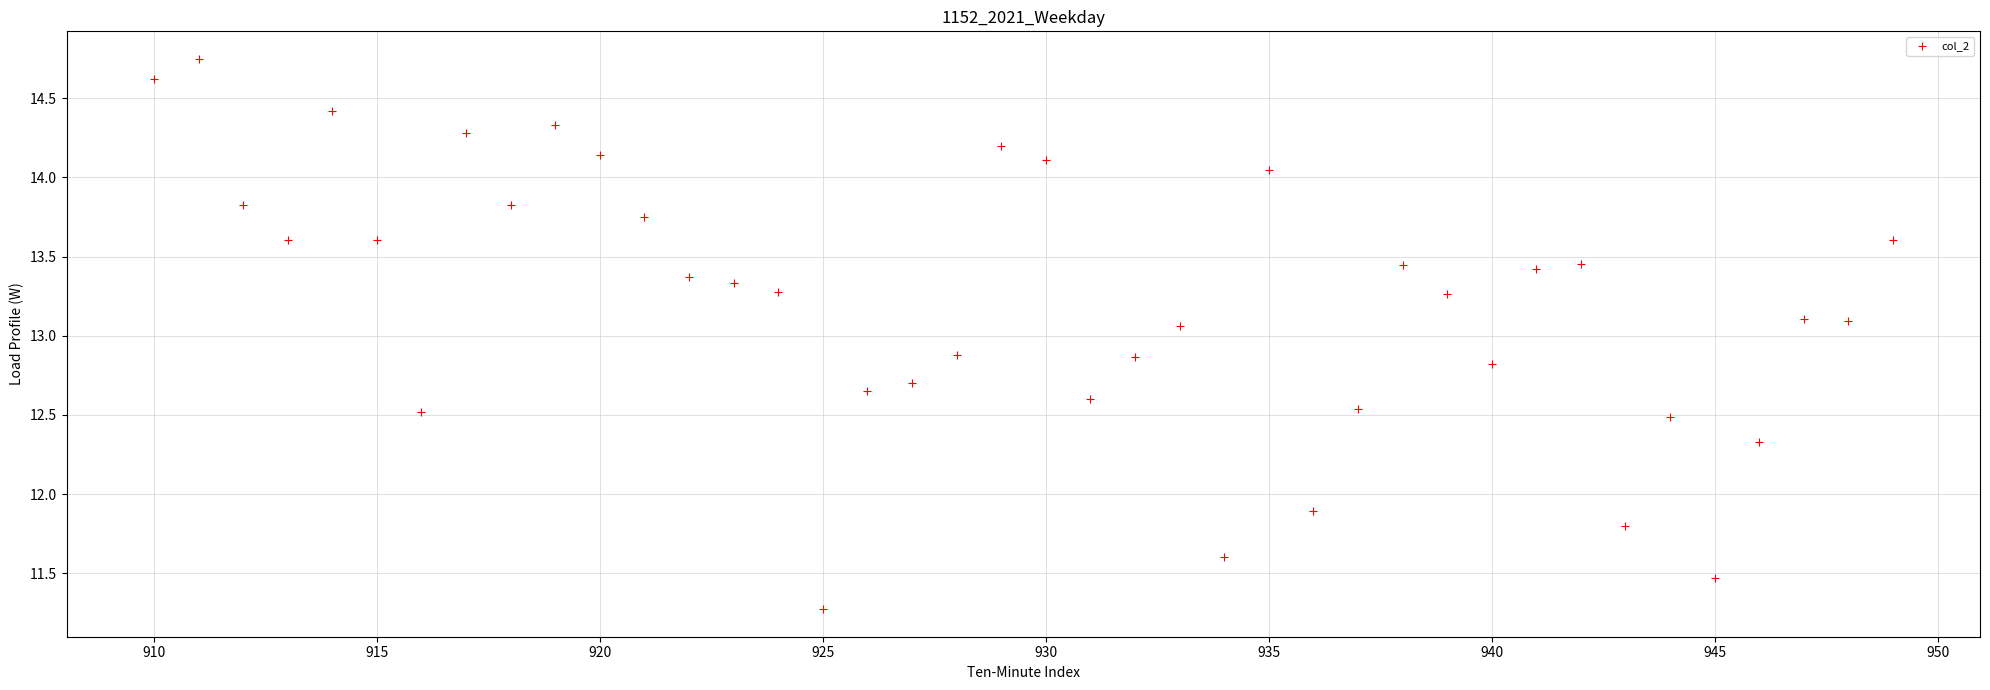

What is the range of Y values (max minus min)?

3.5